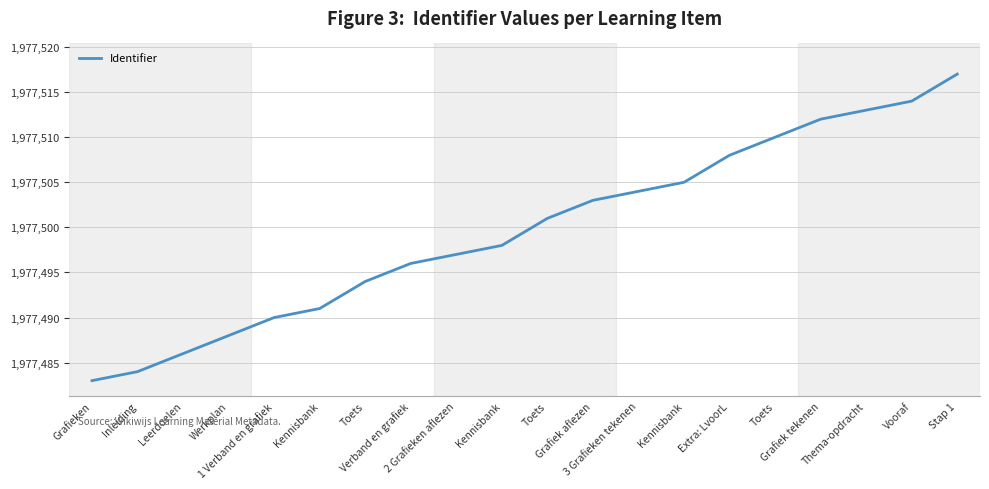

True or false: the data shows 1977491 at Kennisbank.

True